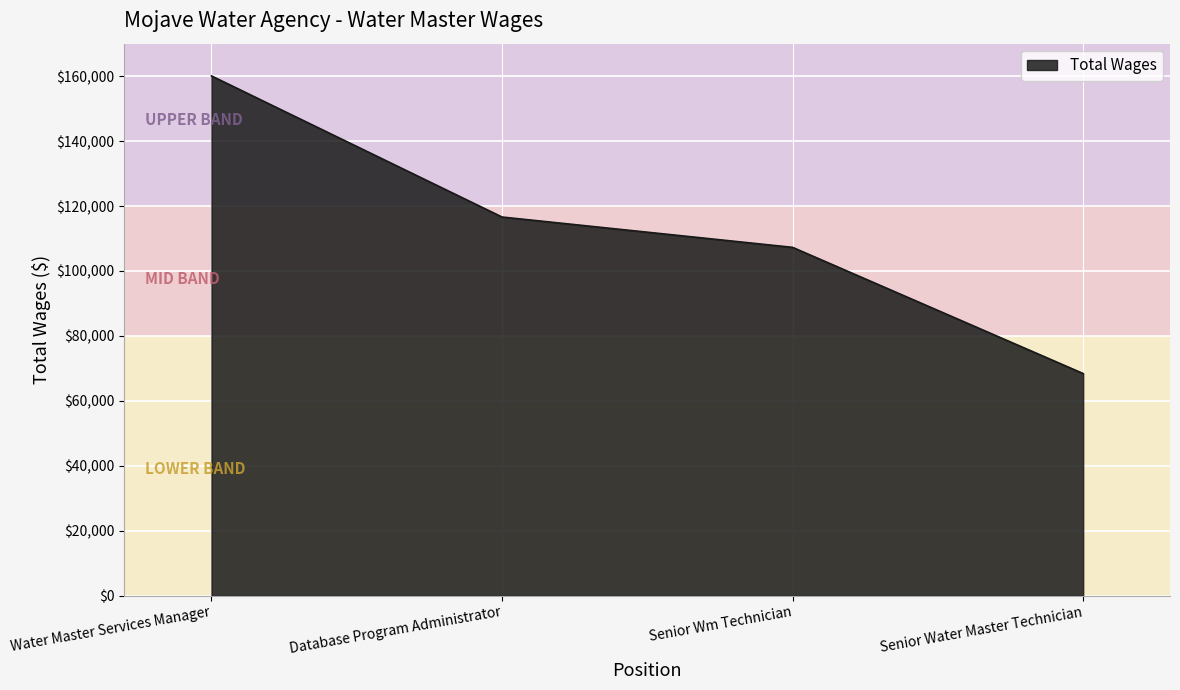

What value does the data have at Senior Wm Technician, to the nearest 50?

107300